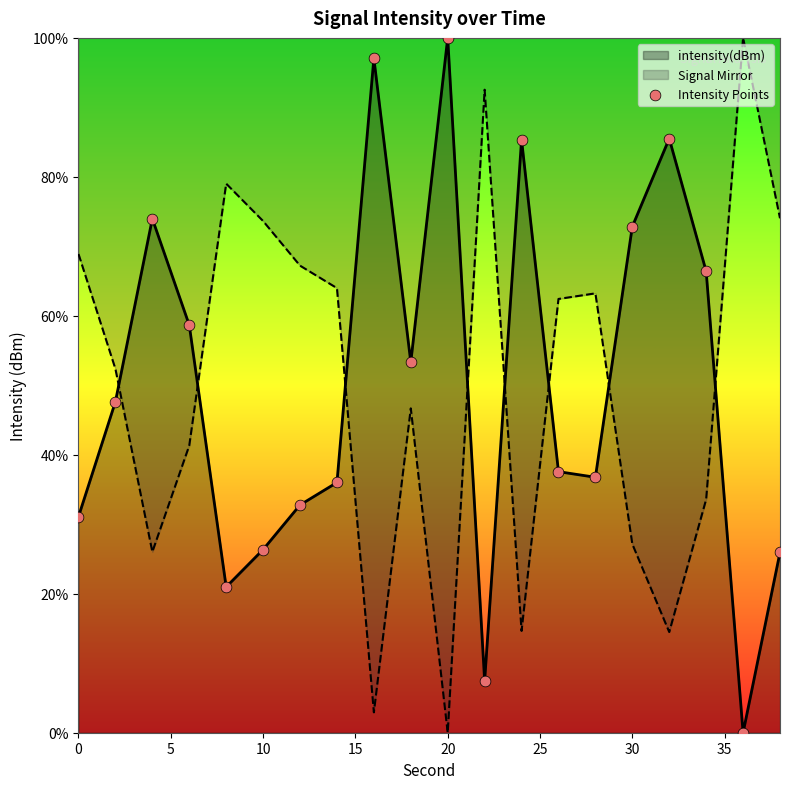

What is the difference between the maximum and minimum values in the Signal Mirror series?

100.0